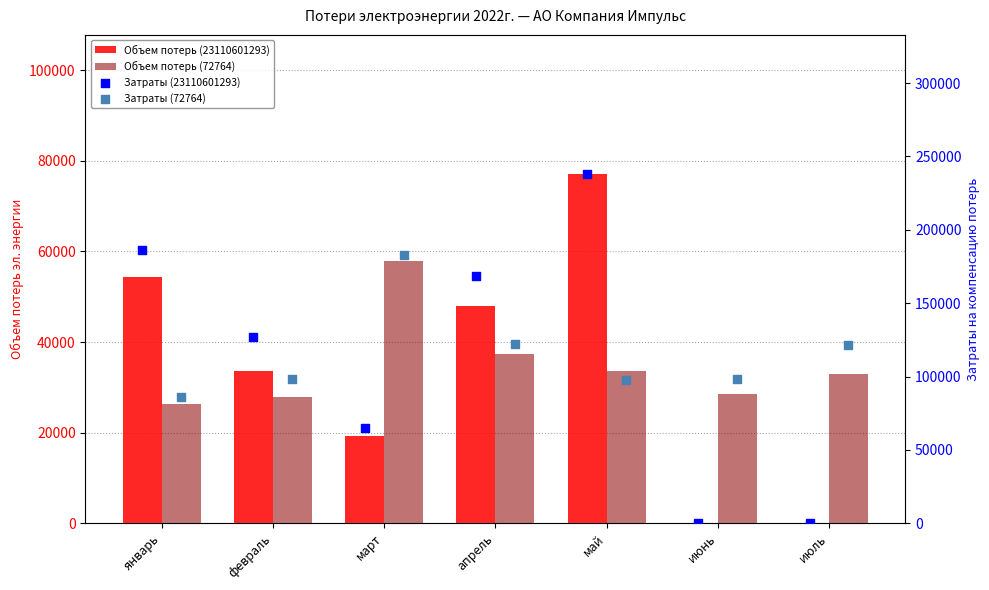

Which series contains the highest Y value?

Затраты (23110601293)